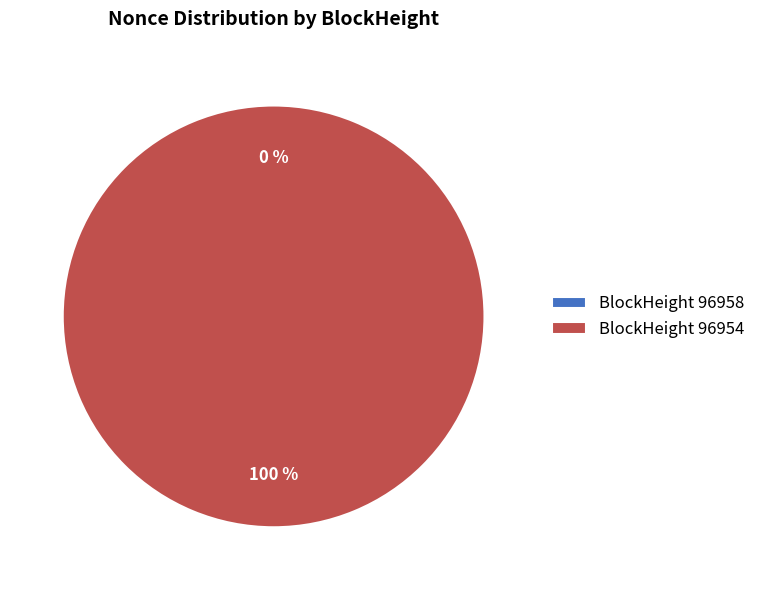

Which slice represents more than half of the pie?

96954